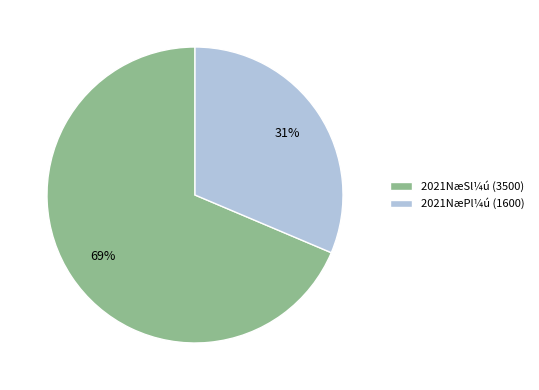

Which slice is the smallest?

2021NæPl¼ú (1600)